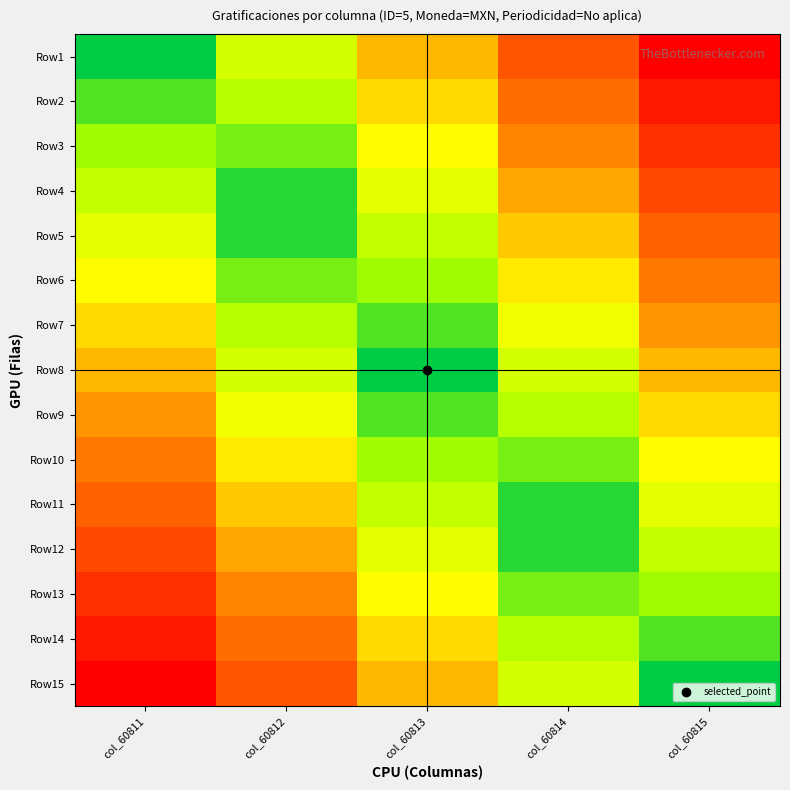

List the series in order of their peak value, highest first.

Row1, Row15, Row2, Row14, Row3, Row13, Row12, Row4, Row5, Row11, Row6, Row10, Row7, Row9, Row8